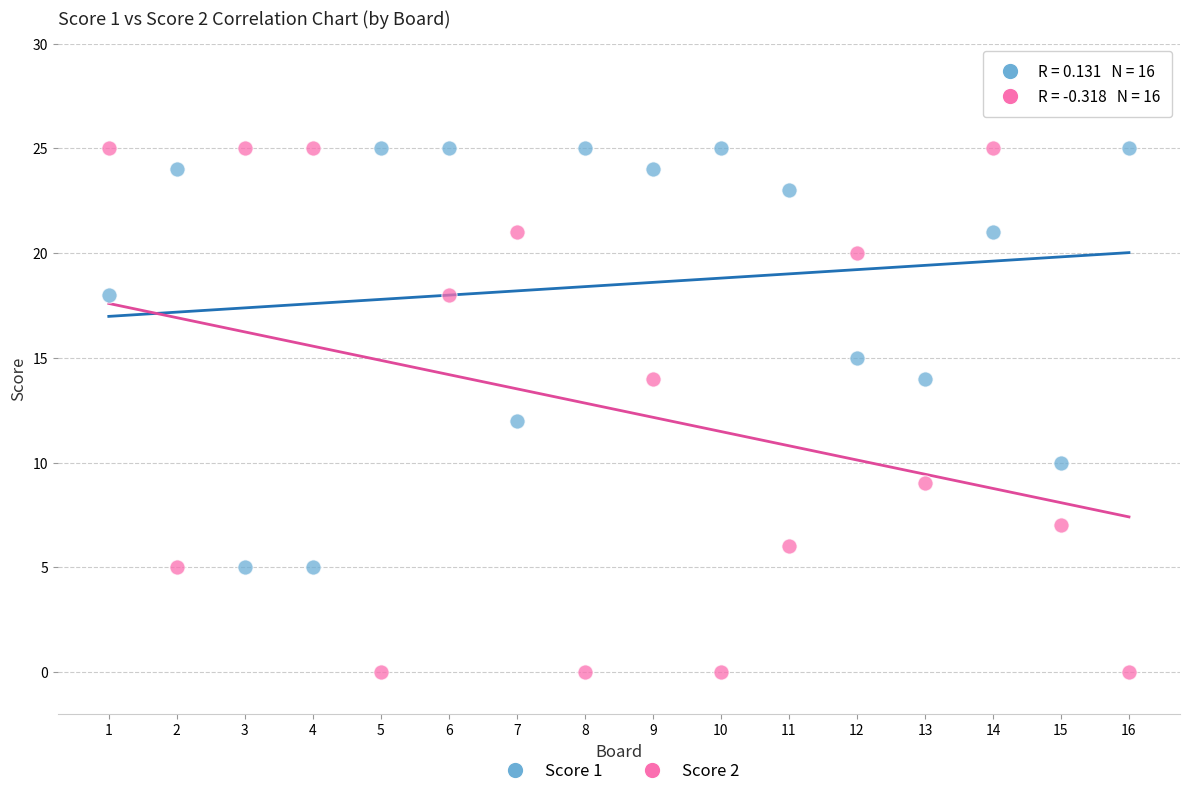

Across all data points, what is the range of Y values (max minus min)?

25